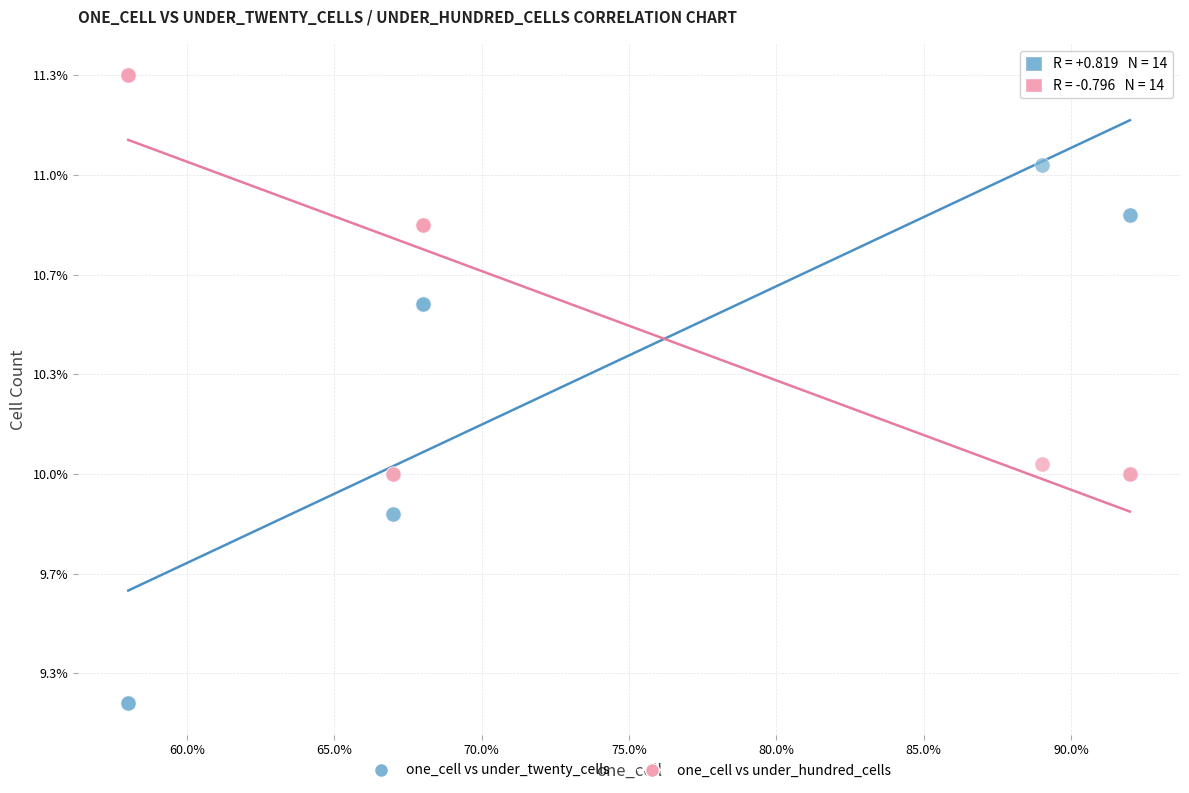

What are all the series names shown in the legend?

one_cell vs under_twenty_cells, one_cell vs under_hundred_cells